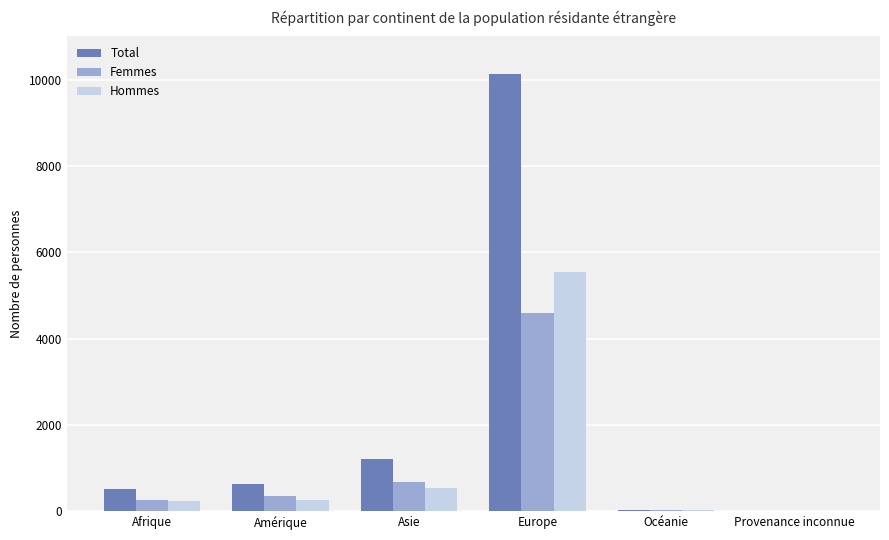

What are all the series names shown in the legend?

Total, Femmes, Hommes